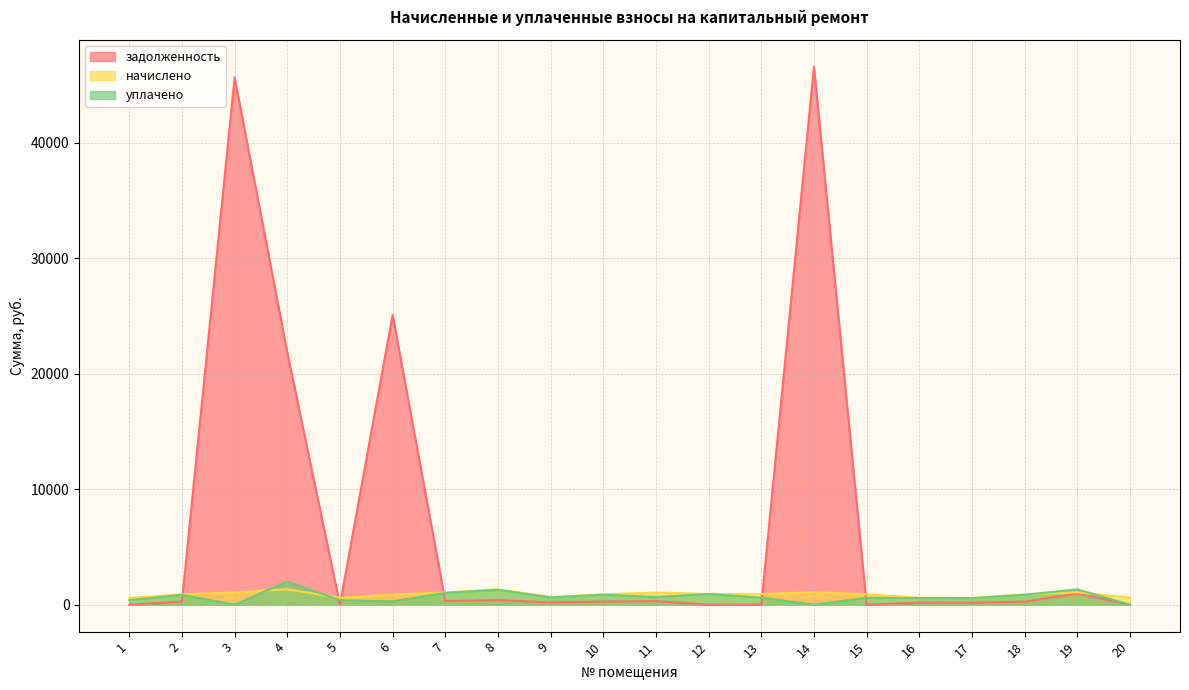

Reading right to left, what are all the values shown in this chart?

задолженность: 0.0	968.1	268.1	177.5	180.3	0.0	46590.2	0.0	0.0	316.6	269.9	197.1	401.6	318.5	25095.0	0.0	21830.6	45650.9	268.1	0.0
начислено: 621.6	1072.3	892.0	590.5	599.9	895.1	1078.5	926.2	929.3	1053.6	898.2	655.8	1336.4	1059.8	883.0	596.7	1339.6	1056.7	892.0	590.5
уплачено: 0.0	1324.1	862.7	571.1	580.2	596.7	0.0	617.5	929.3	667.8	868.7	634.3	1292.6	1025.0	284.7	397.8	2000.0	0.0	862.7	393.7